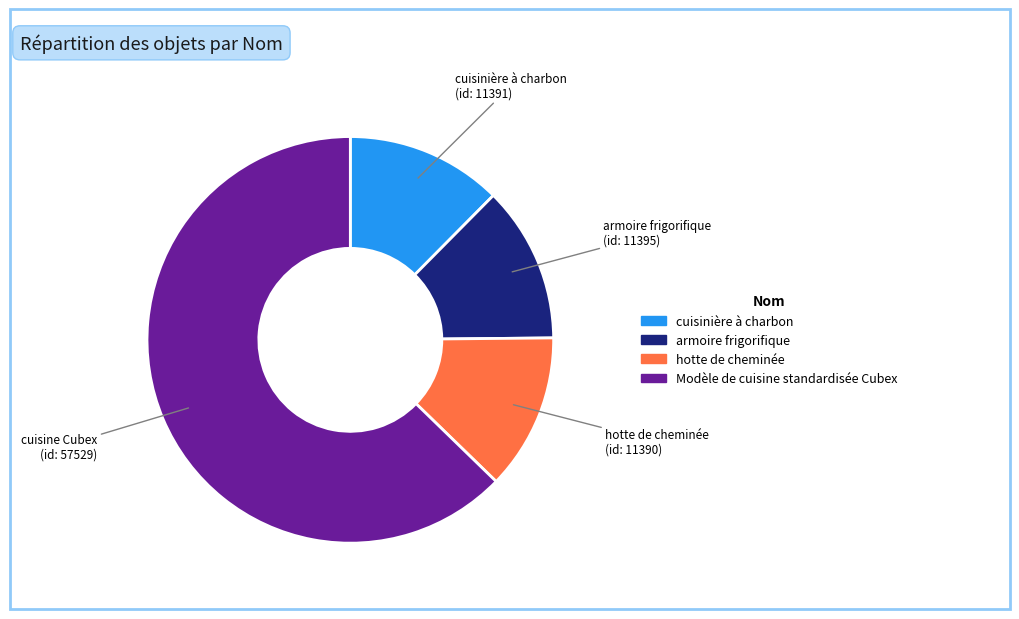

Is the sum of hotte de cheminée and cuisinière à charbon greater than half?

No